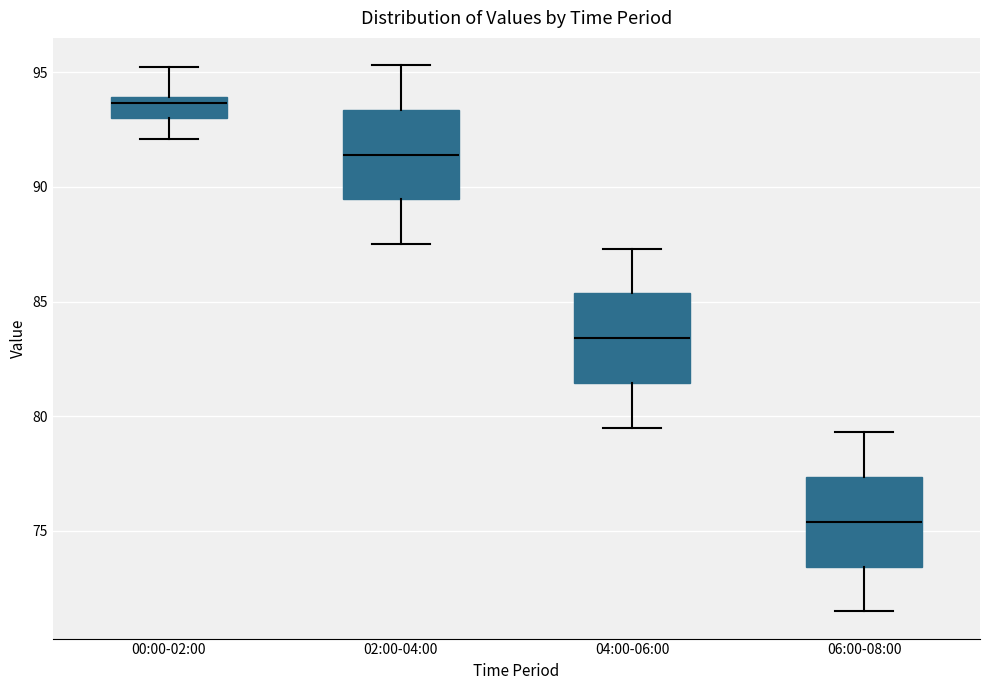

Reading left to right, transcribe this box plot: for each box, give where its median line is, the range the box spans, and where its two whiskers end, as read against the y-axis. The values are not printed on the chart, so give them approximately, as read against the axis.

00:00-02:00: median 93.5, box 93.0 to 94.0, whiskers 92.0 to 95.0
02:00-04:00: median 91.5, box 89.5 to 93.5, whiskers 87.5 to 95.5
04:00-06:00: median 83.5, box 81.5 to 85.5, whiskers 79.5 to 87.5
06:00-08:00: median 75.5, box 73.5 to 77.5, whiskers 71.5 to 79.5